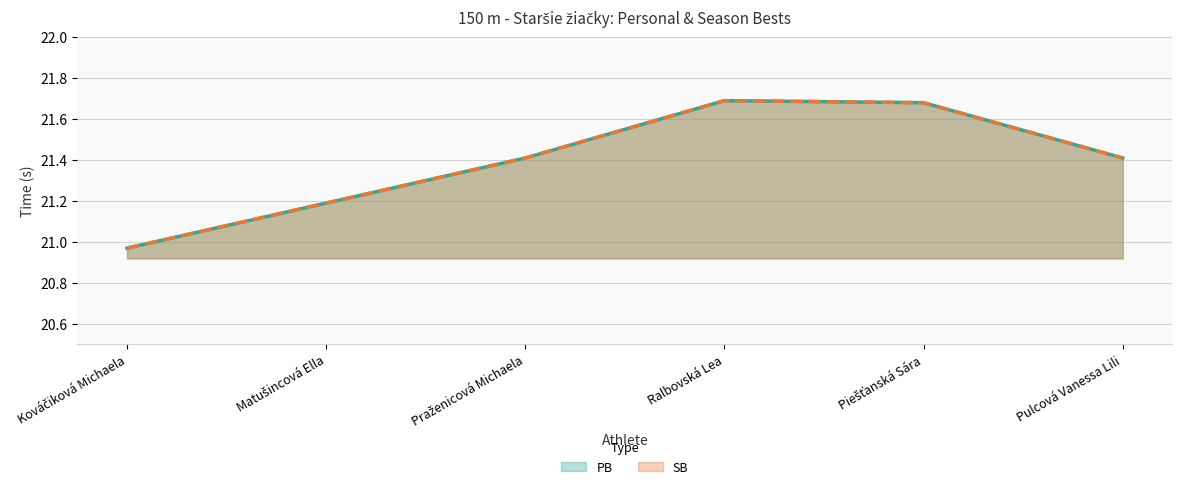

Read the PB value at Ralbovská Lea.

21.7